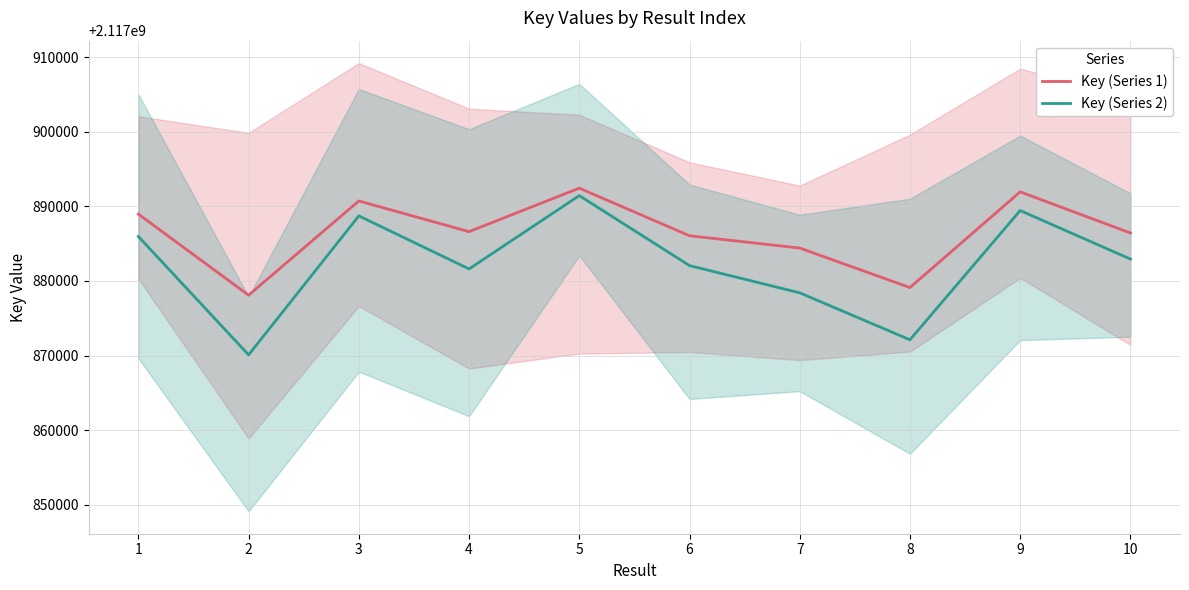

What is the sum of the Key (Series 2) values at 8 and 3?

4235760836